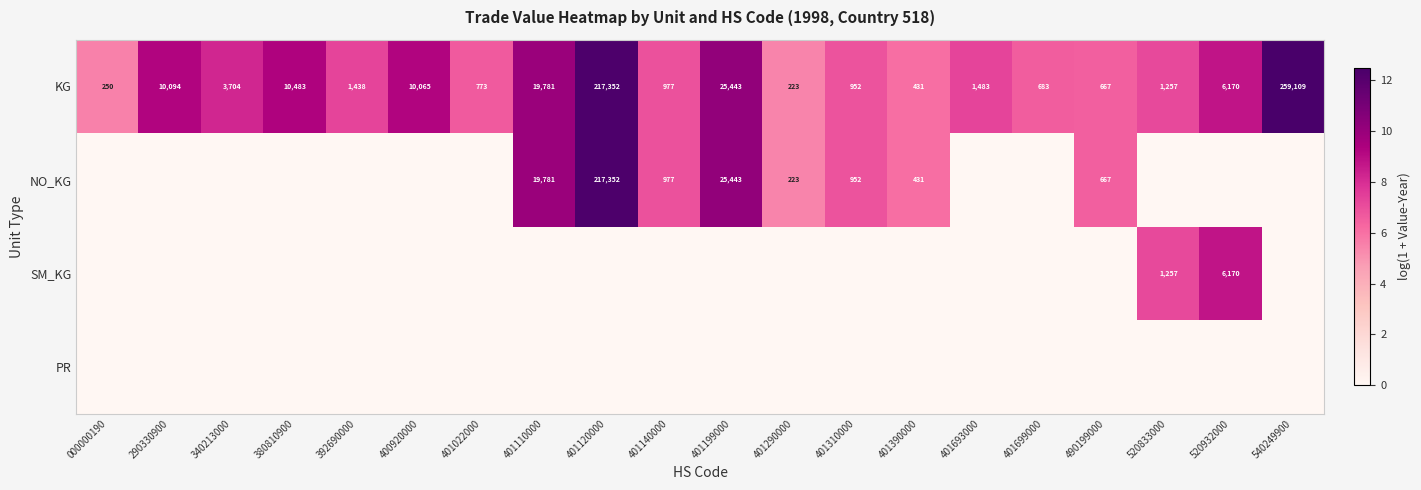

List the labels in order of KG value, smallest first.

401290000, 000000190, 401390000, 490199000, 401699000, 401022000, 401310000, 401140000, 520833000, 392690000, 401693000, 340213000, 520932000, 400920000, 290330900, 380810900, 401110000, 401199000, 401120000, 540249900